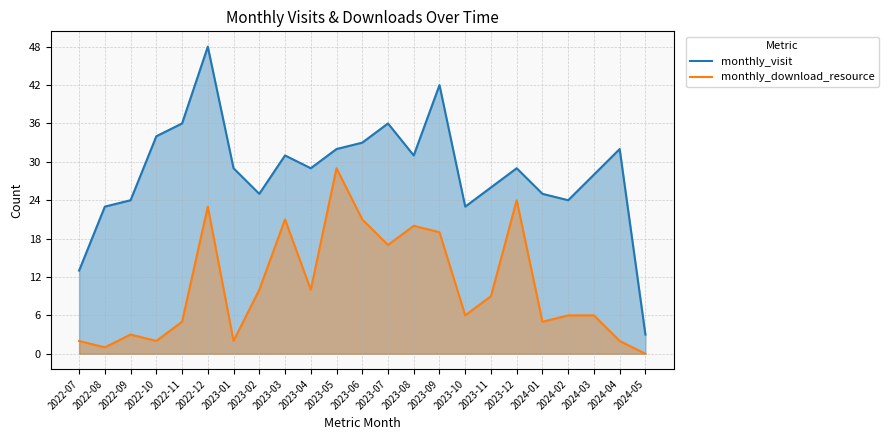

Rank the categories by monthly_visit value from lowest to highest.

2024-05, 2022-07, 2022-08, 2023-10, 2022-09, 2024-02, 2023-02, 2024-01, 2023-11, 2024-03, 2023-01, 2023-04, 2023-12, 2023-03, 2023-08, 2023-05, 2024-04, 2023-06, 2022-10, 2022-11, 2023-07, 2023-09, 2022-12